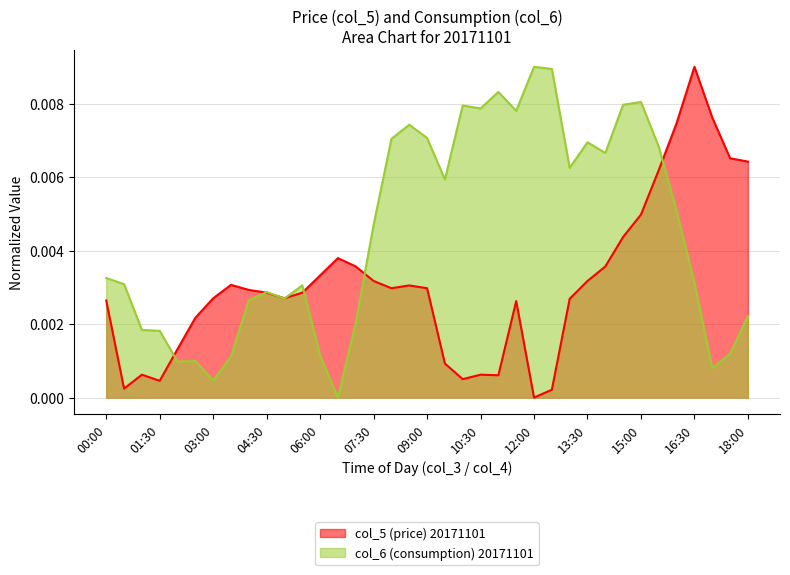

How many lines are shown in the chart?

2